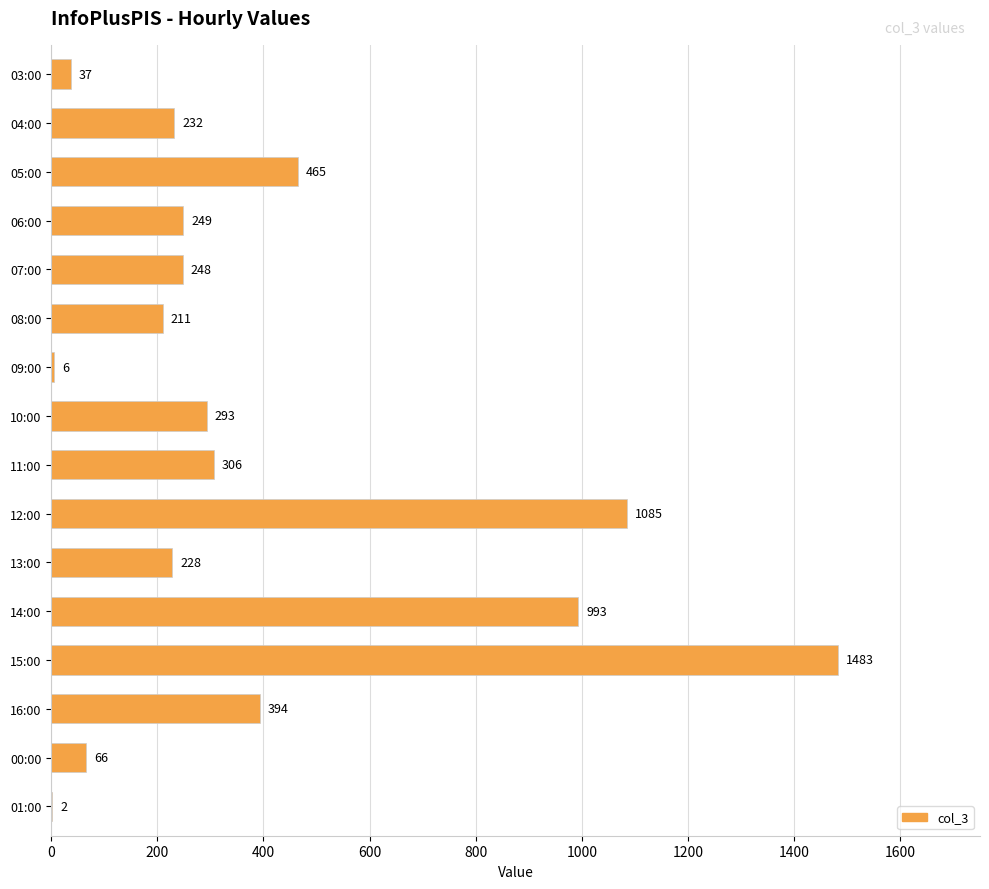

What is the maximum value shown in the chart?

1483